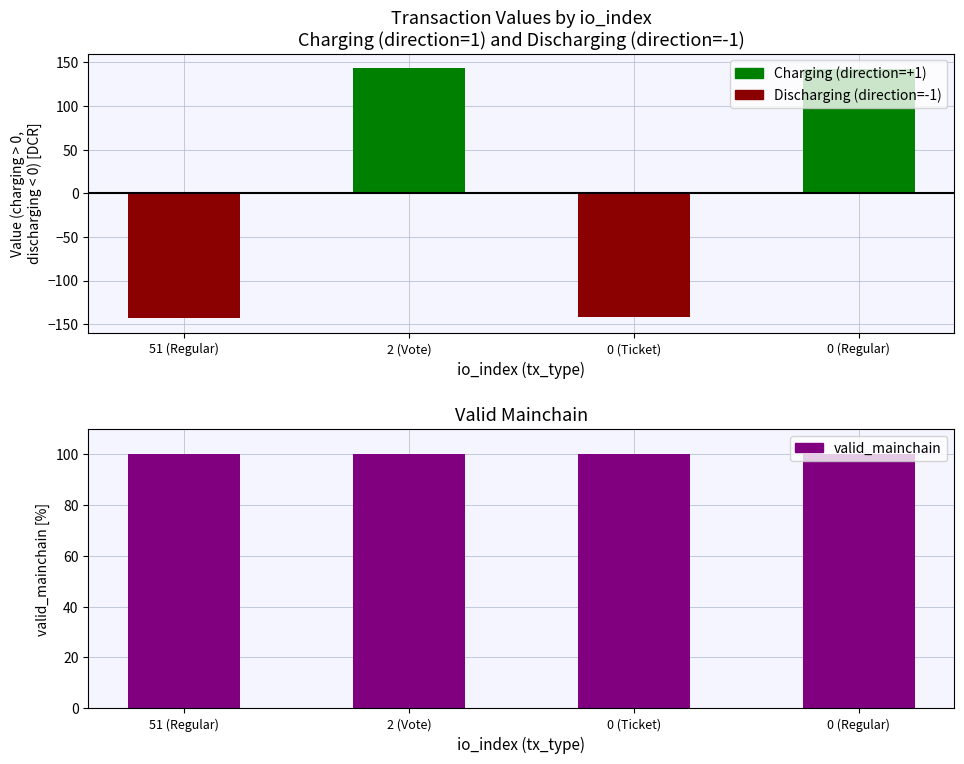

Reading right to left, transcribe all the data shown in this chart.

Charging: 142.3	0.0	143.3	0.0
Discharging: 0.0	-142.3	0.0	-143.3
valid_mainchain: 100.0	100.0	100.0	100.0